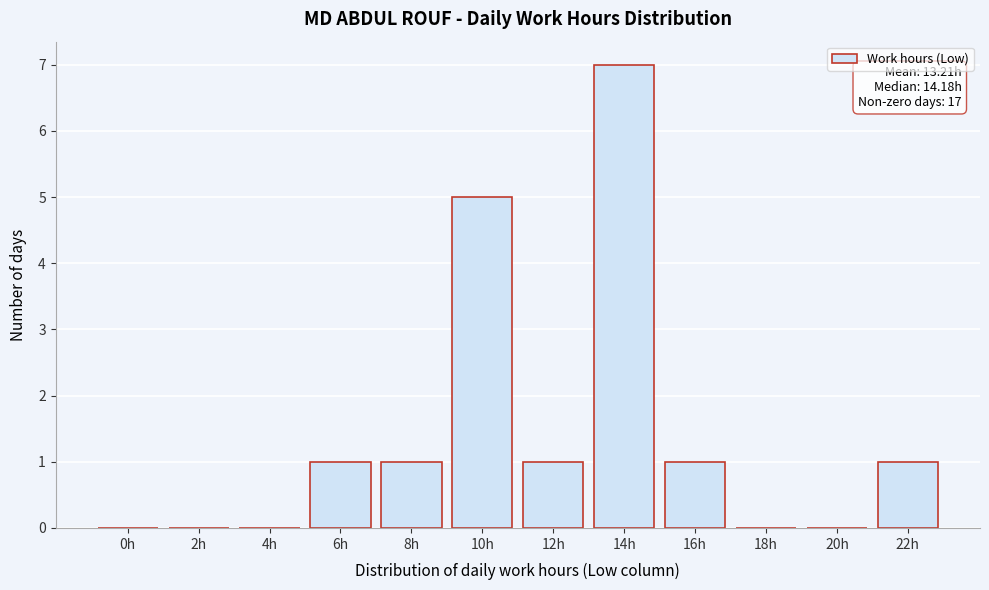

Reading left to right, extract all data points from this chart.

0h=0	2h=0	4h=0	6h=1	8h=1	10h=5	12h=1	14h=7	16h=1	18h=0	20h=0	22h=1